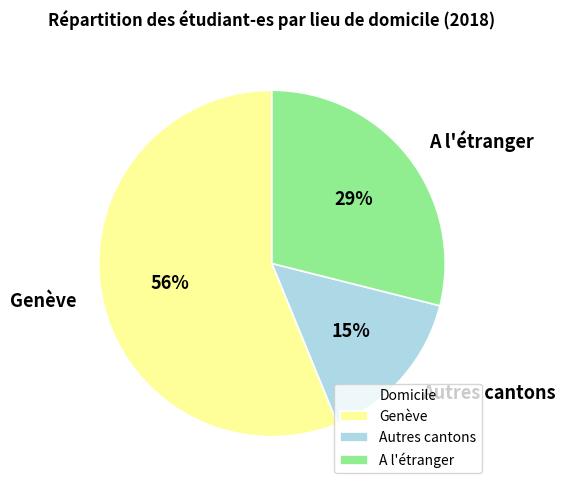

Is the sum of Autres cantons and Genève greater than half?

Yes